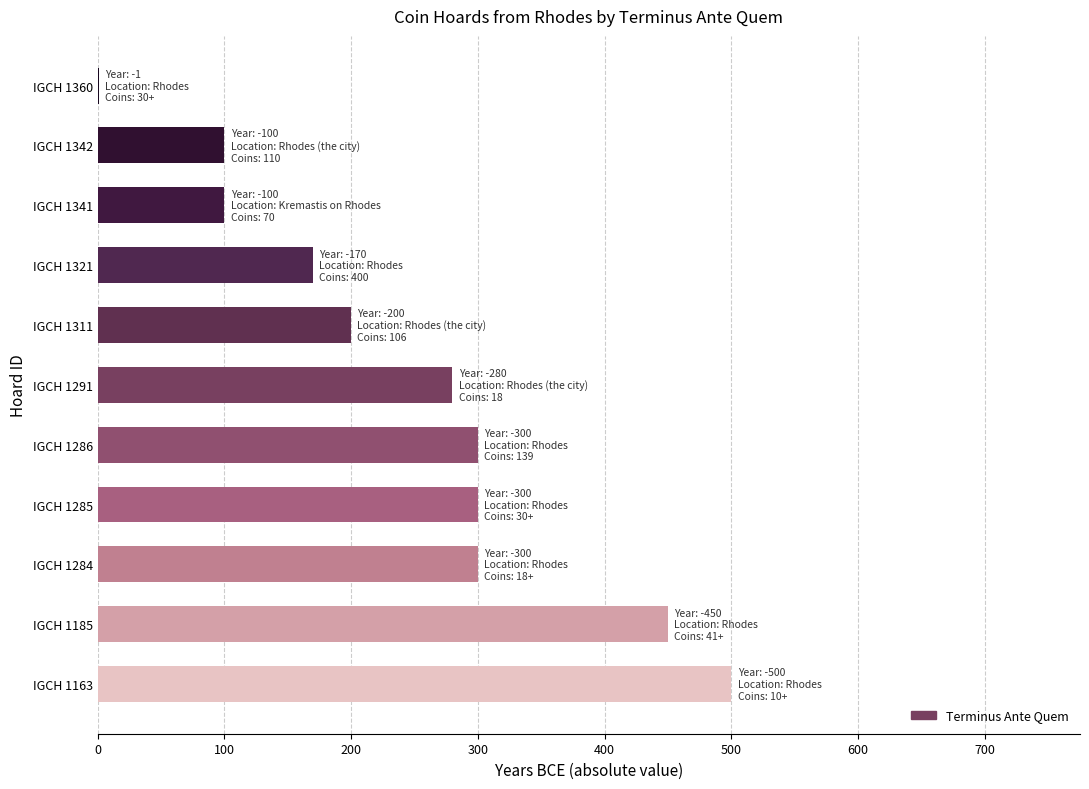

Reading bottom to top, extract all data points from this chart.

IGCH 1163=500	IGCH 1185=450	IGCH 1284=300	IGCH 1285=300	IGCH 1286=300	IGCH 1291=280	IGCH 1311=200	IGCH 1321=170	IGCH 1341=100	IGCH 1342=100	IGCH 1360=1